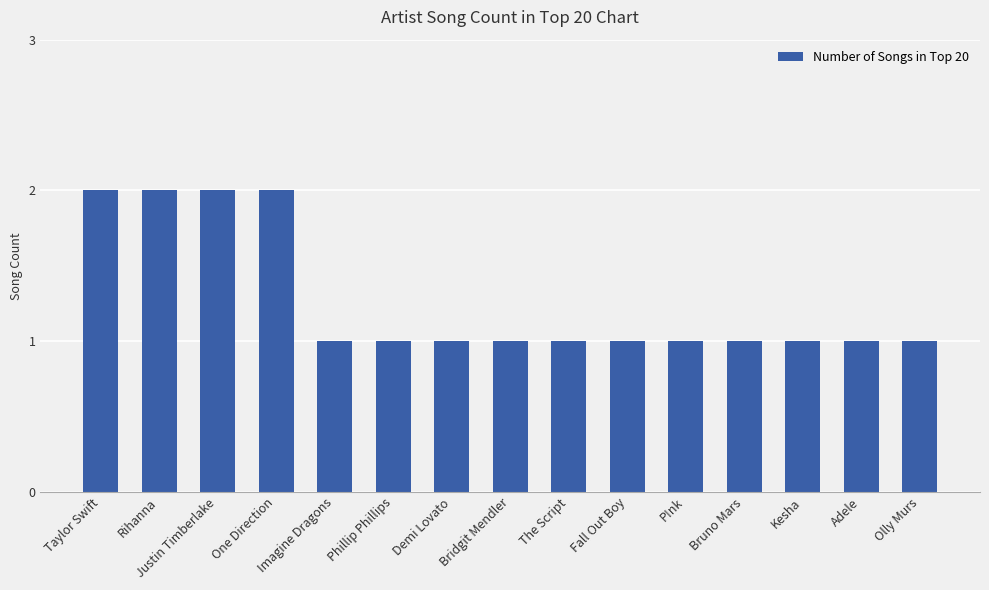

Reading left to right, transcribe all the data shown in this chart.

Taylor Swift=2	Rihanna=2	Justin Timberlake=2	One Direction=2	Imagine Dragons=1	Phillip Phillips=1	Demi Lovato=1	Bridgit Mendler=1	The Script=1	Fall Out Boy=1	P!nk=1	Bruno Mars=1	Kesha=1	Adele=1	Olly Murs=1